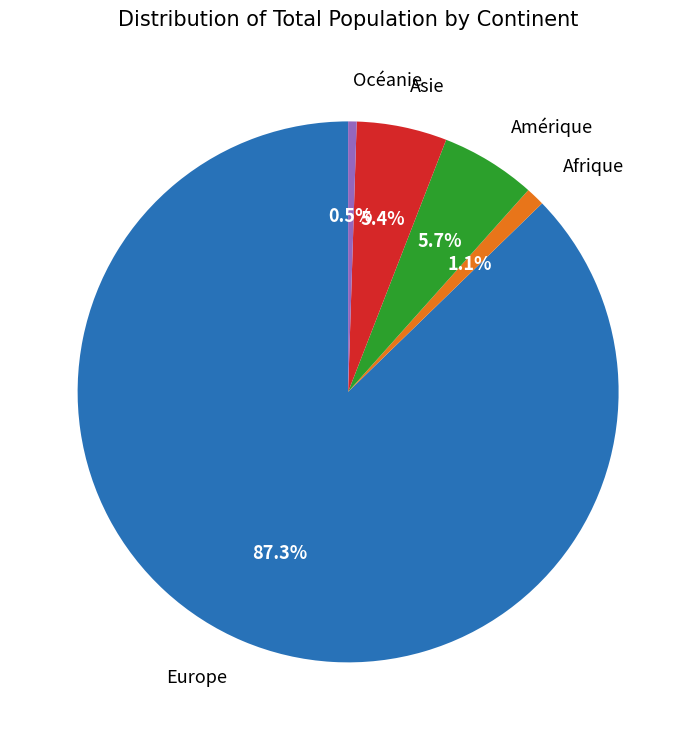

True or false: Asie accounts for 1% of the total.

False